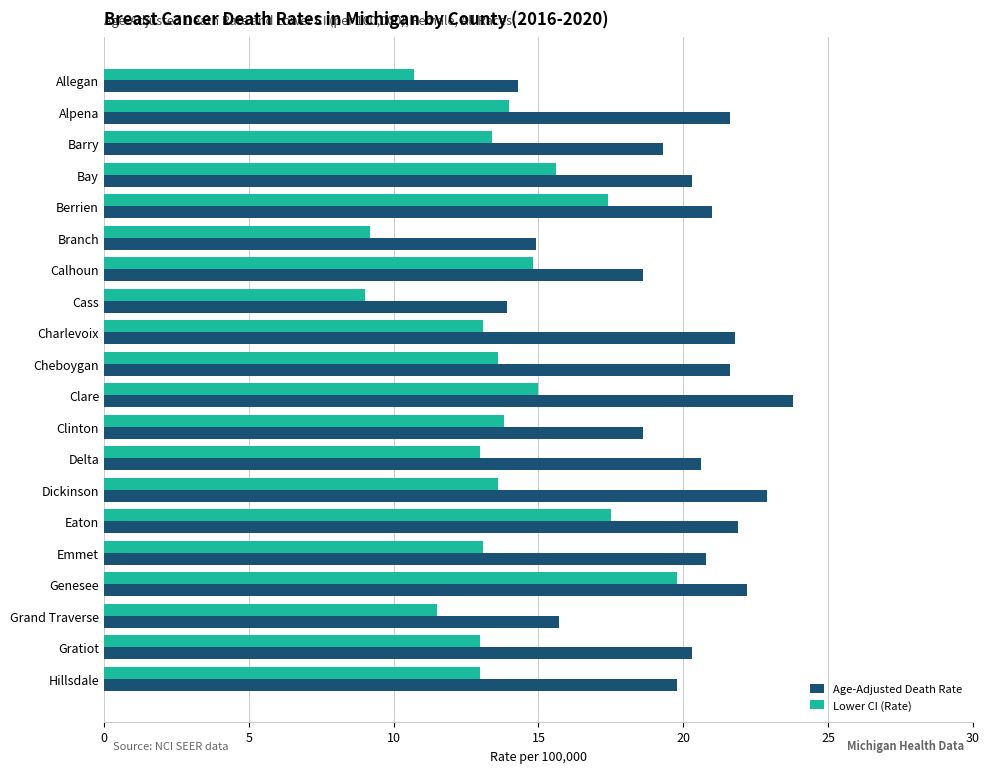

Is the value of Age-Adjusted Death Rate at Berrien greater than the value of Lower CI (Rate) at Clare?

Yes